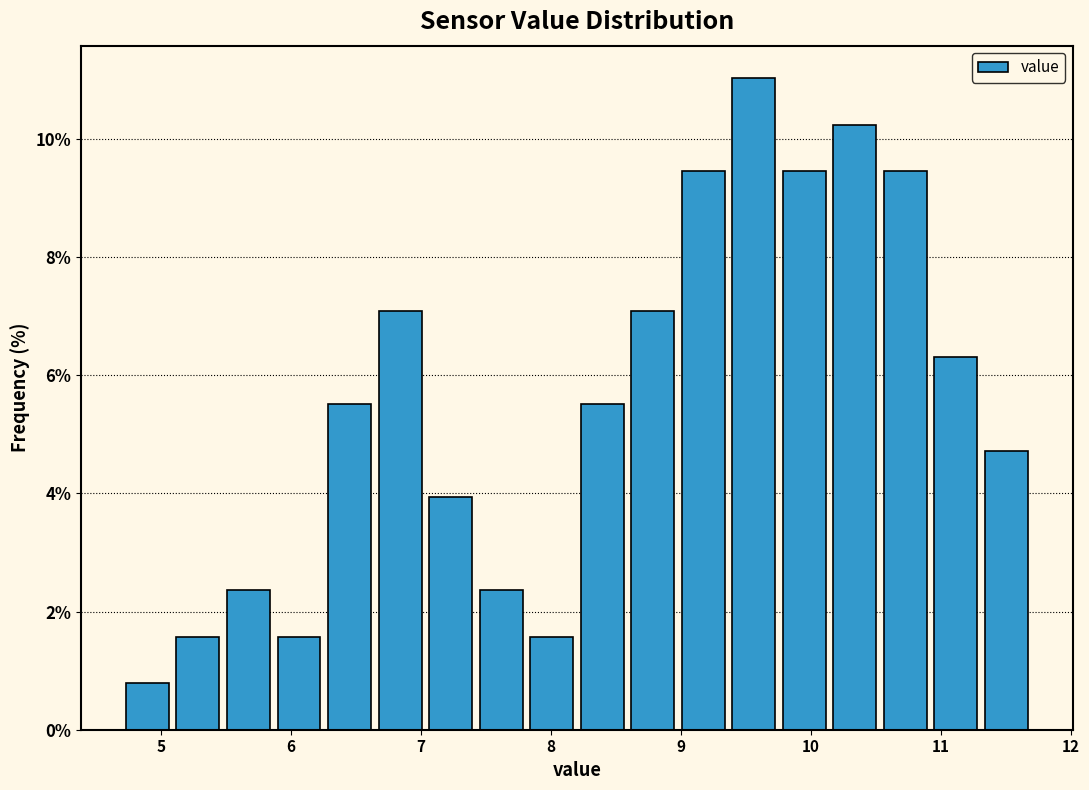

Around what value on the x-axis is the tallest bar? Give the approximate position of its centre, as read against the axis.

9.6